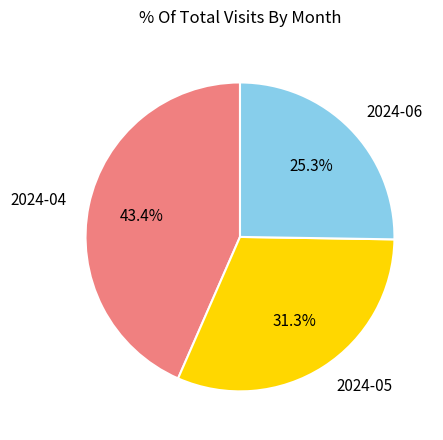

Which has a higher value, 2024-05 or 2024-04?

2024-04